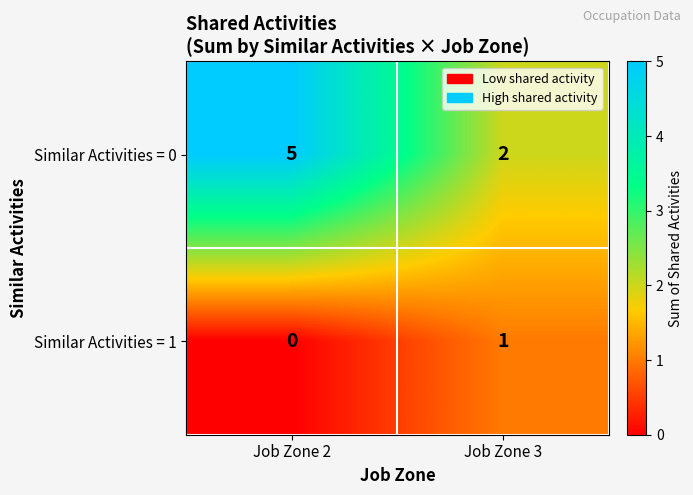

Which series has the largest range (max minus min)?

Similar Activities = 0